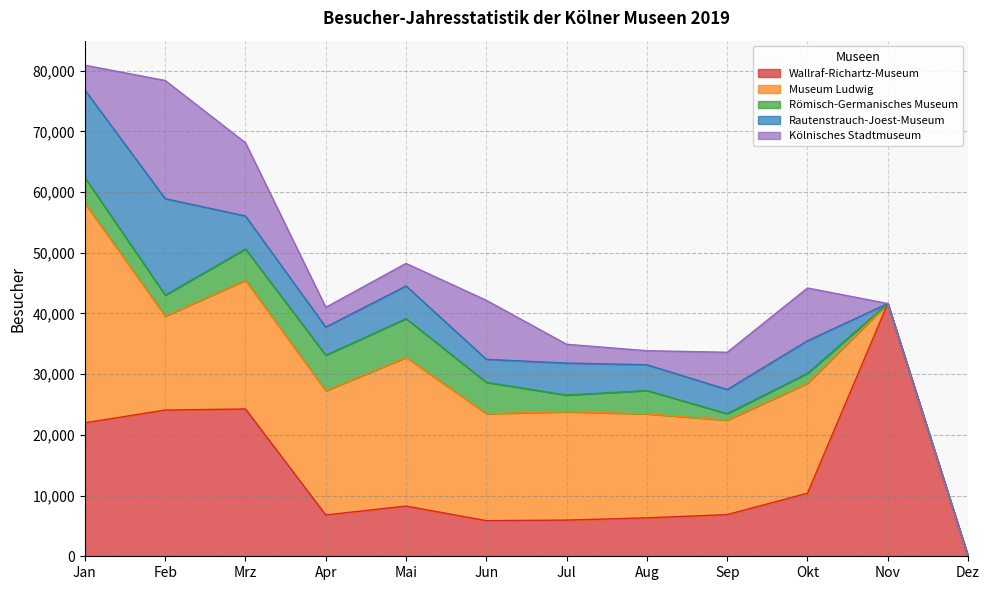

At how many categories does at least one series exceed 28473?

2